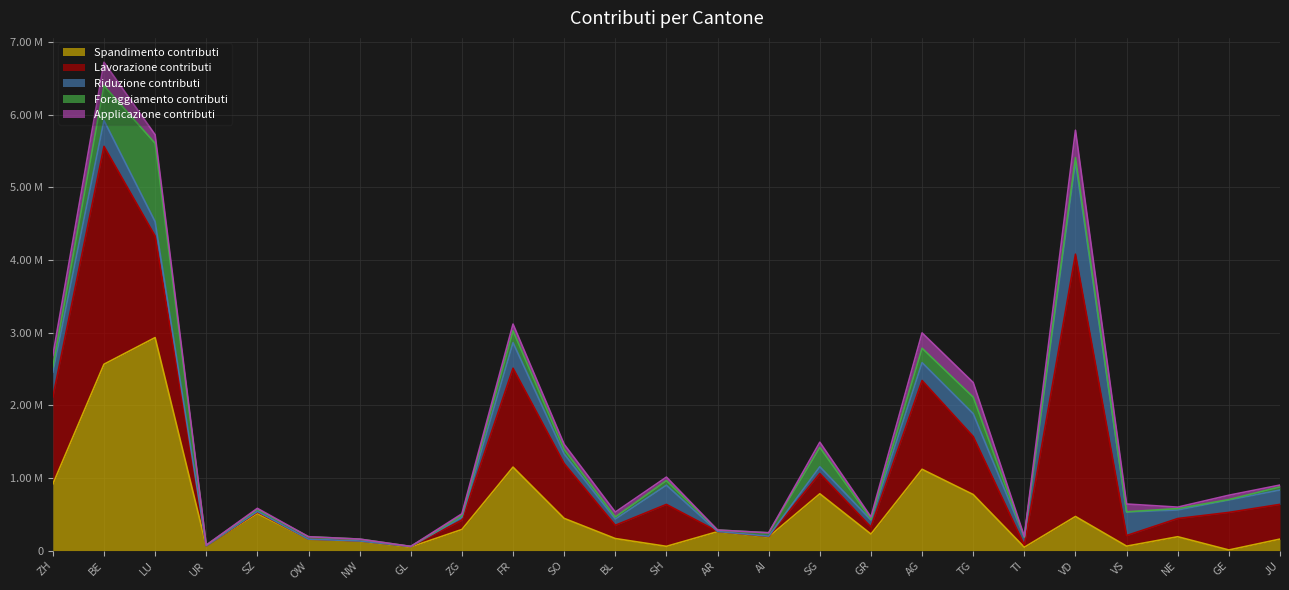

Rank the series at FR from lowest to highest value.

Applicazione contributi, Foraggiamento contributi, Riduzione contributi, Spandimento contributi, Lavorazione contributi